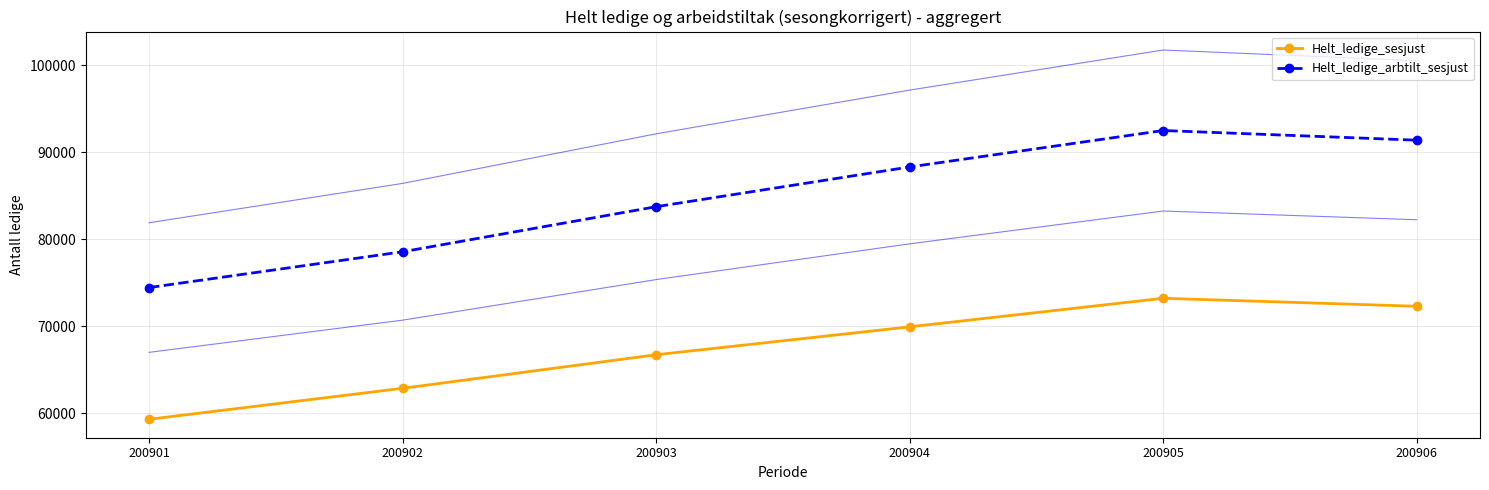

Between 200905 and 200903, which is larger?

200905